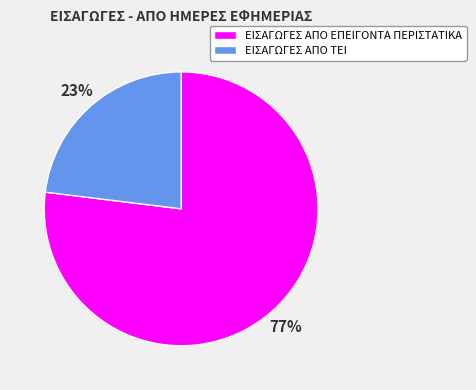

Which slice represents more than half of the pie?

ΕΙΣΑΓΩΓΕΣ ΑΠΟ ΕΠΕΙΓΟΝΤΑ ΠΕΡΙΣΤΑΤΙΚΑ